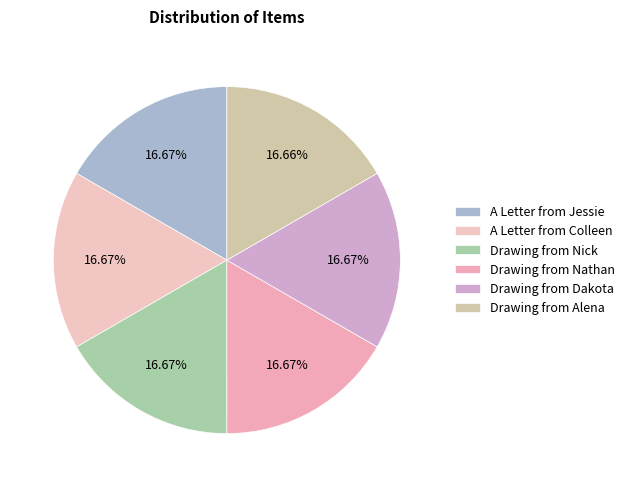

To the nearest percent, what is the average slice percentage?

17%